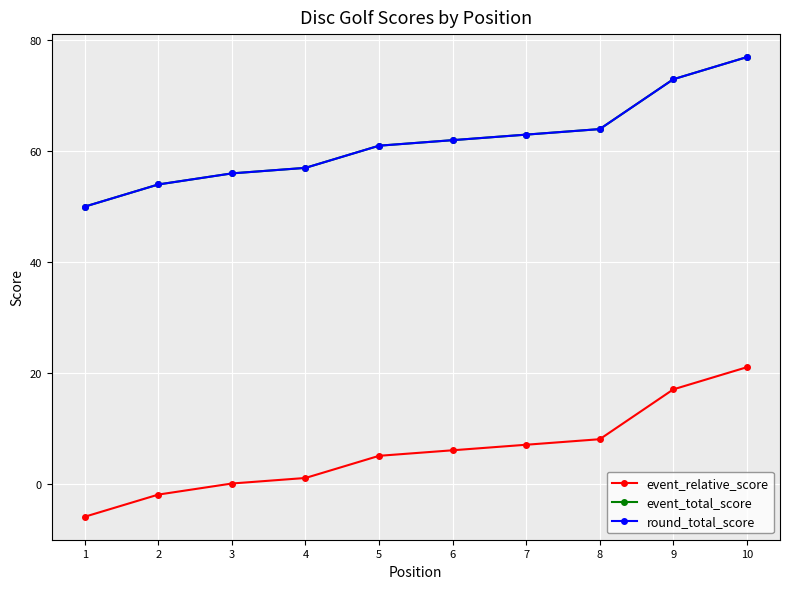

Does the chart display data point markers on the line(s)?

Yes